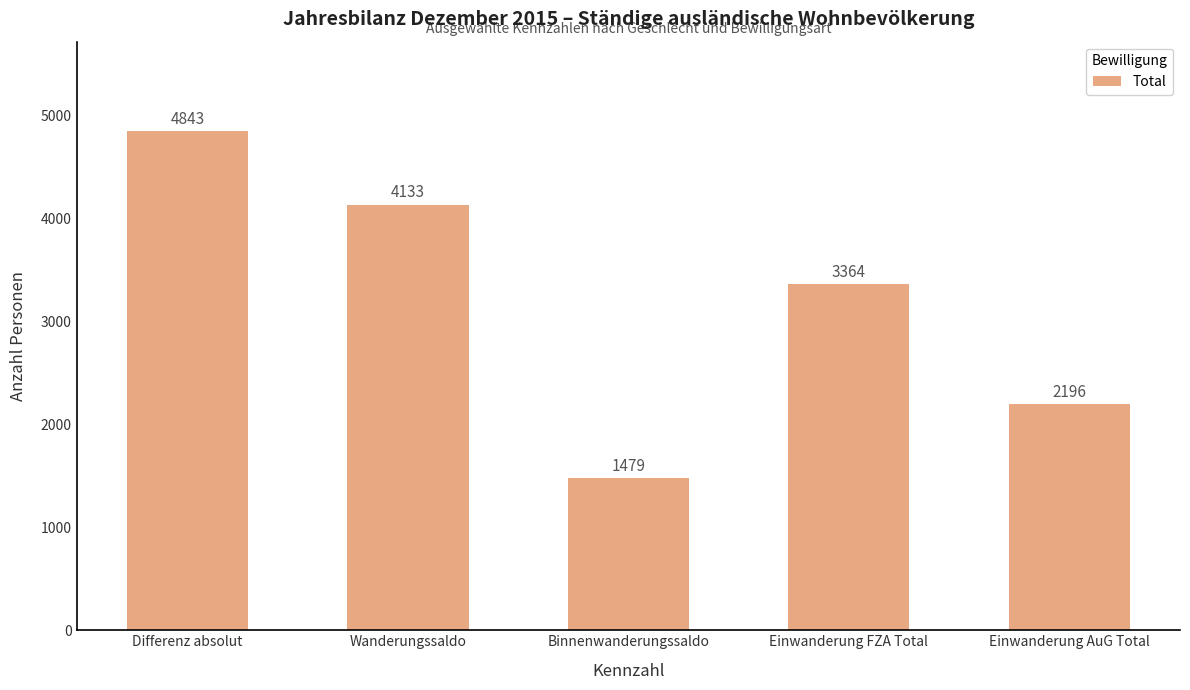

Which category has the highest value across all series?

Differenz absolut